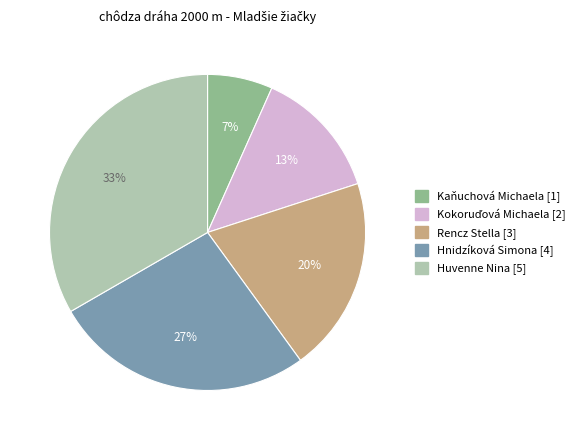

To the nearest percent, what is the average slice percentage?

20%